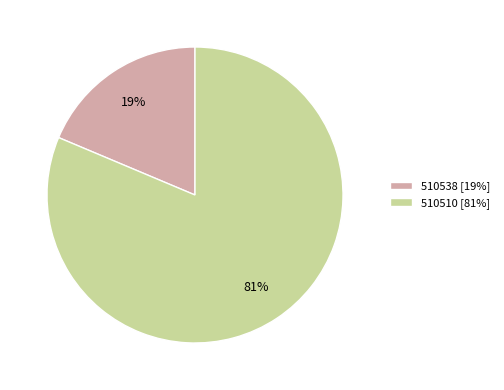

What is the majority slice?

510510